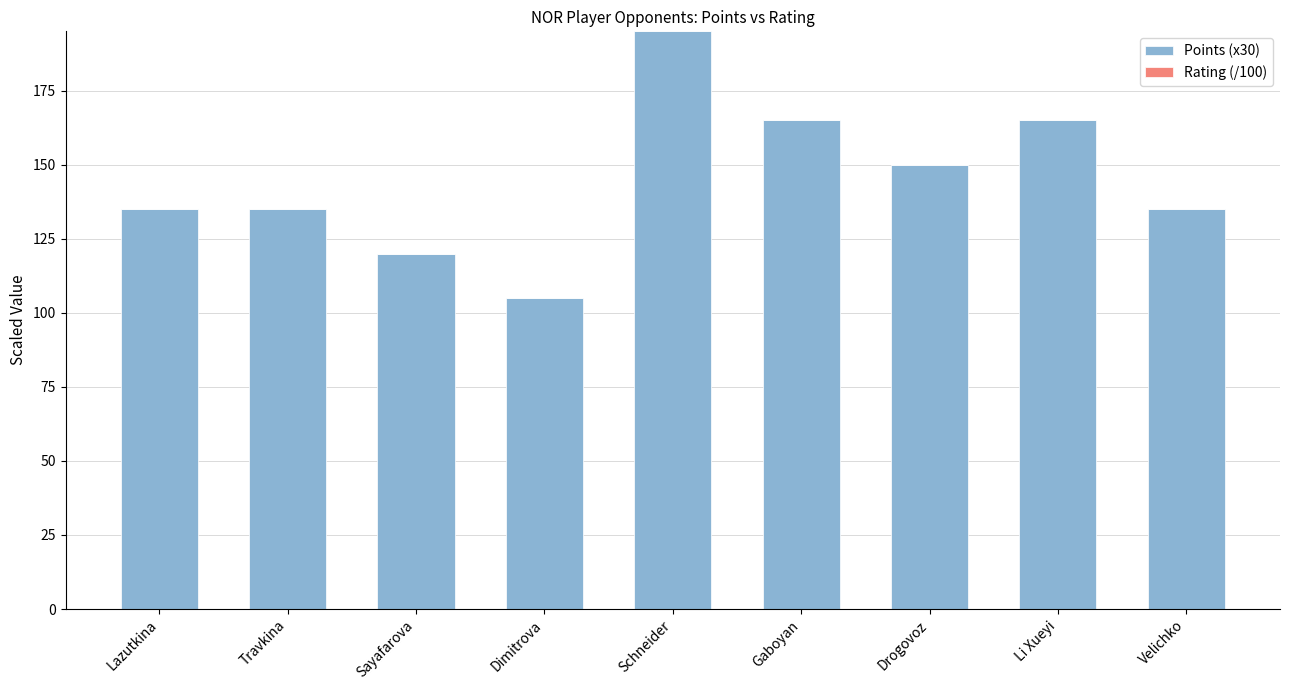

The value at Li Xueyi is 66. True or false?

False